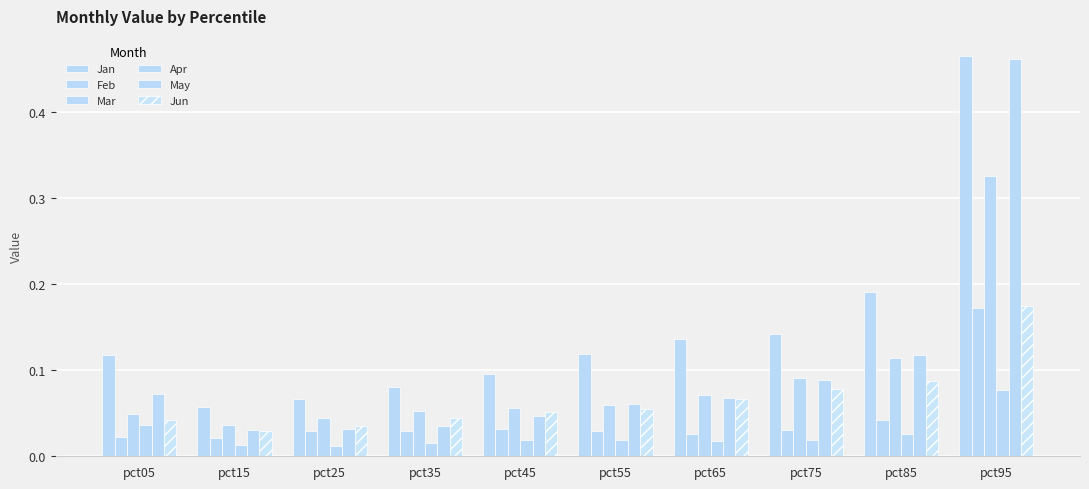

Rank the categories by Feb value from highest to lowest.

pct95, pct85, pct45, pct75, pct25, pct55, pct35, pct65, pct05, pct15